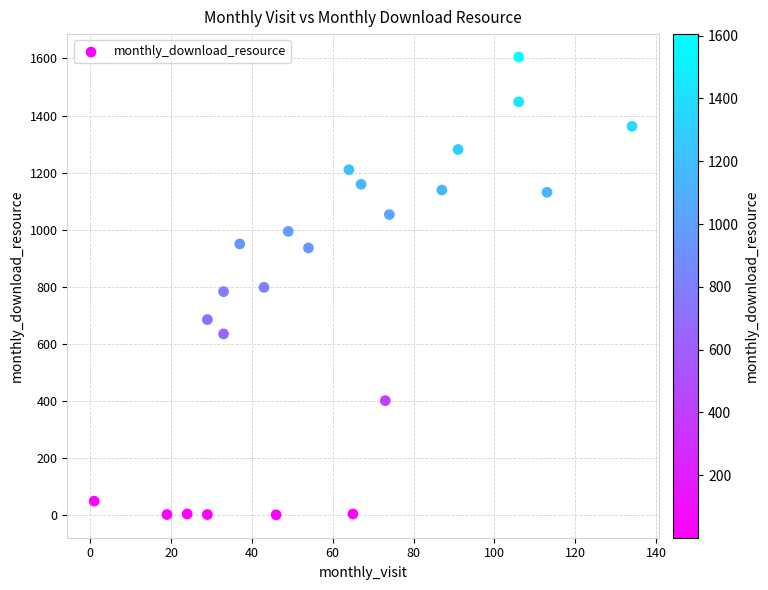

What is the range of Y values (max minus min)?

1604